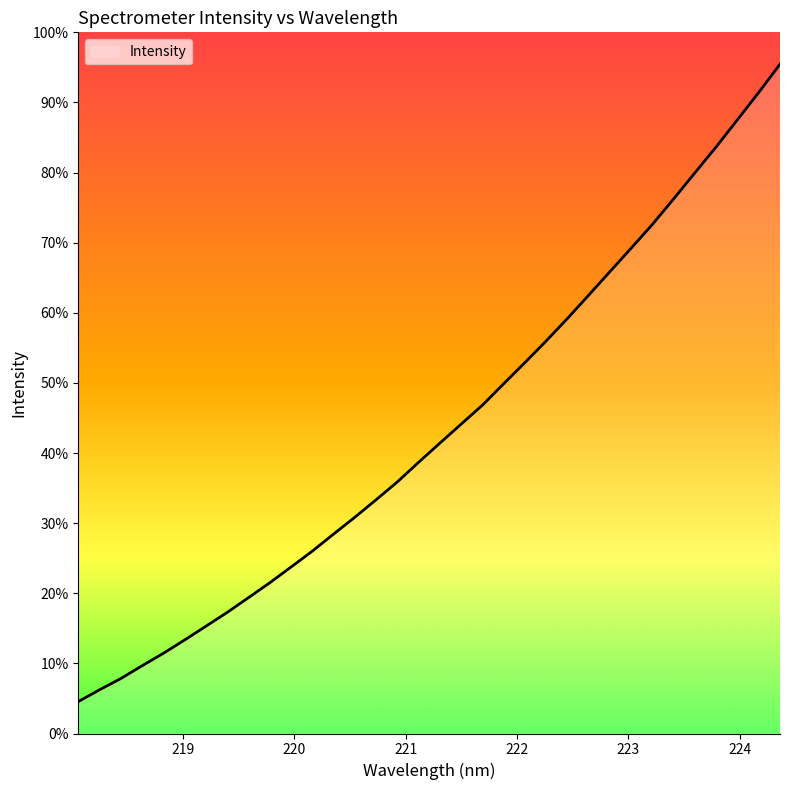

Does the chart display data point markers on the line(s)?

No